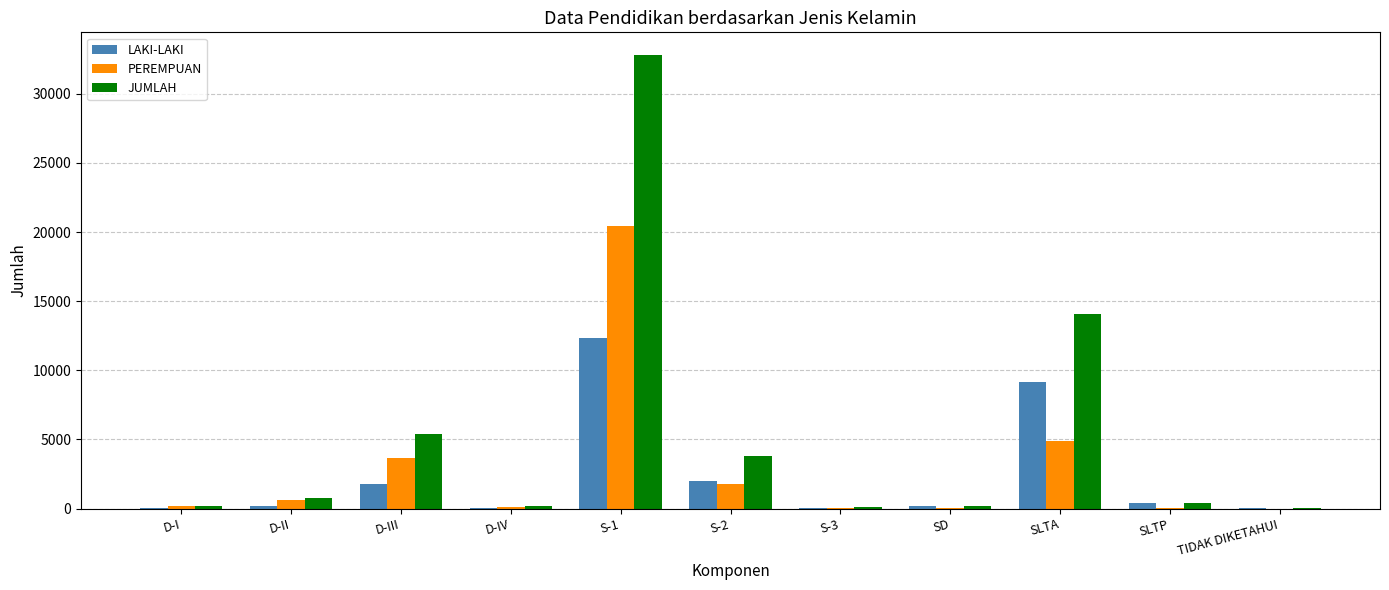

What are all the series names shown in the legend?

LAKI-LAKI, PEREMPUAN, JUMLAH